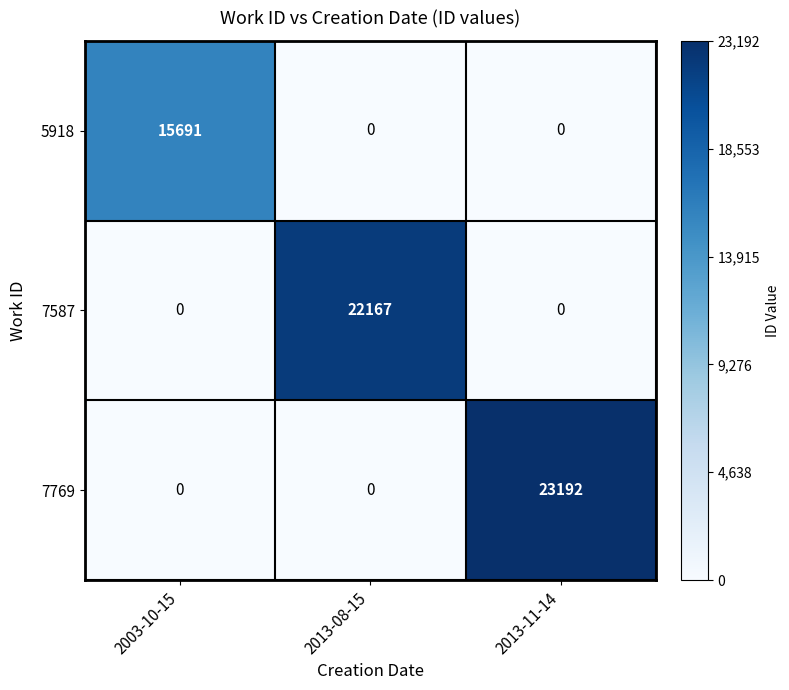

Rank the series by their maximum value, from lowest to highest.

5918, 7587, 7769